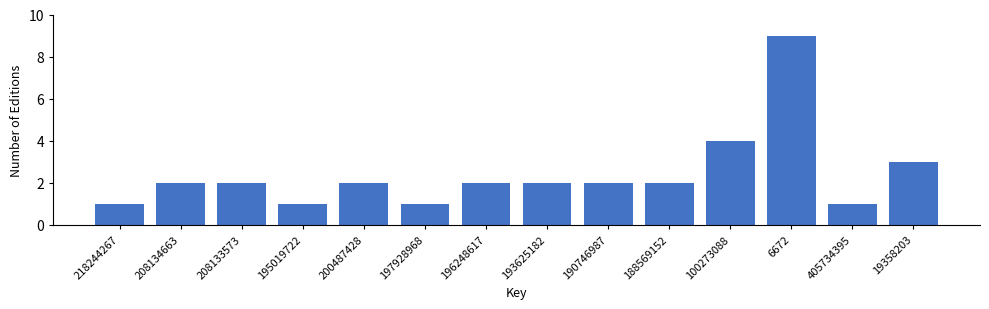

Reading right to left, extract all data points from this chart.

19358203=3	405734395=1	6672=9	100273088=4	188569152=2	190746987=2	193625182=2	196248617=2	197928968=1	200487428=2	195019722=1	208133573=2	208134663=2	218244267=1